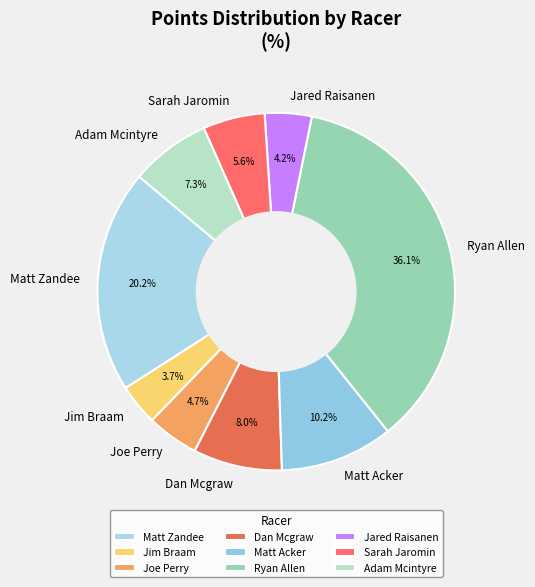

What portion of the pie excludes Joe Perry?

95.3%